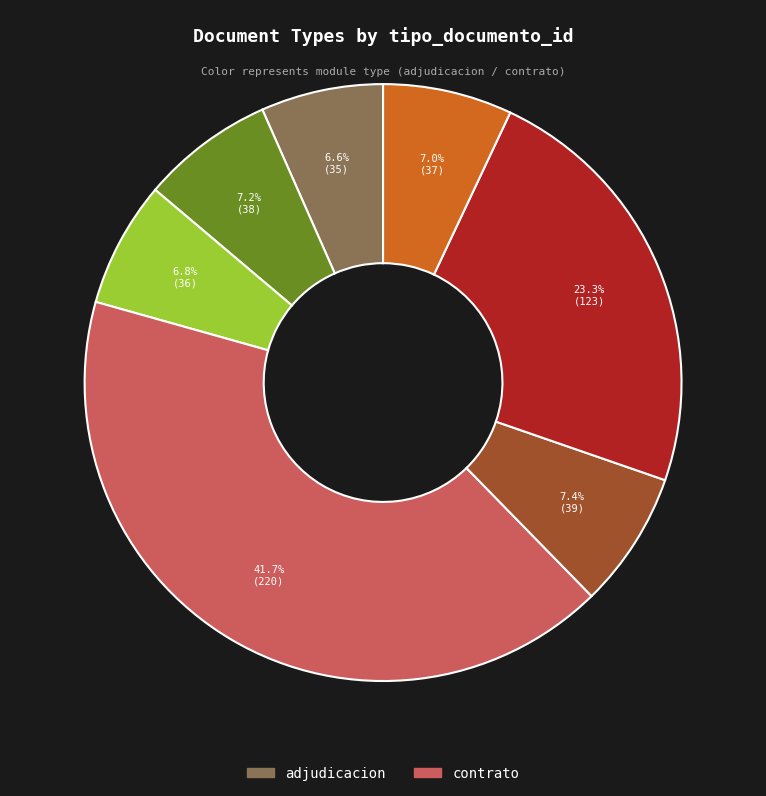

Is there a majority slice in this chart?

No